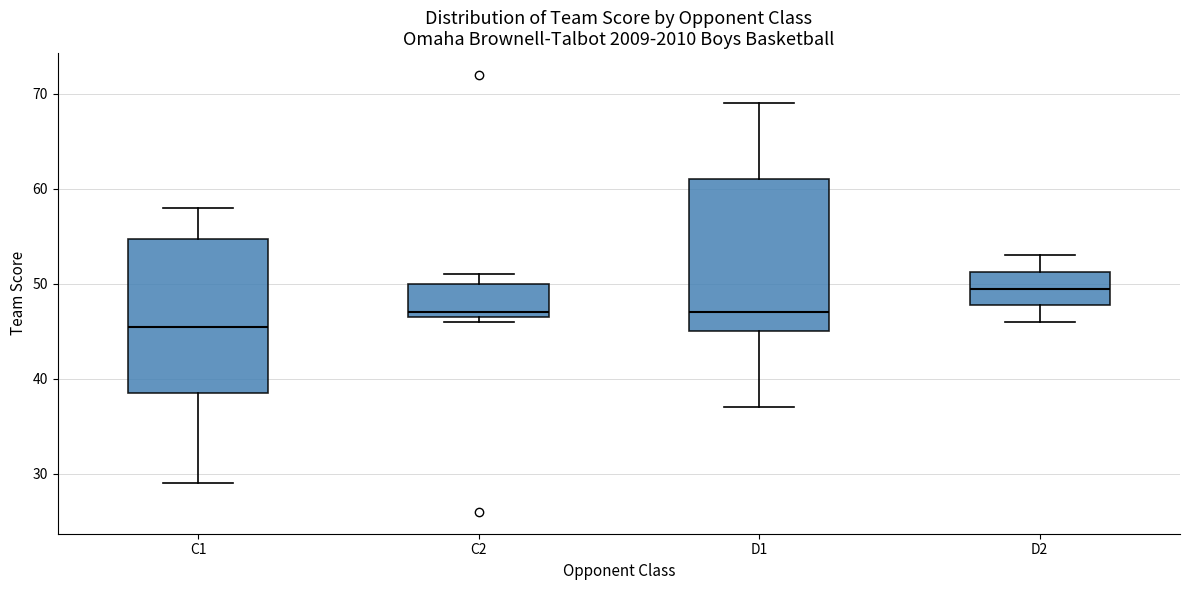

Where does the median line of the box for D1 sit on the y-axis? The values are not printed on the chart, so give them approximately, as read against the axis.

47